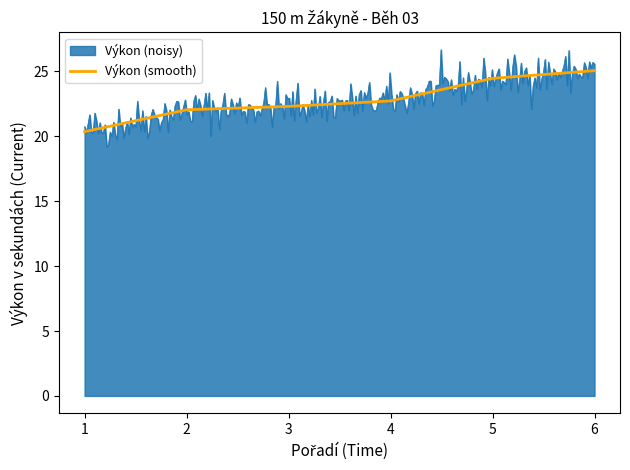

Is it true that Výkon (smooth) equals 22.3 at 3?

True